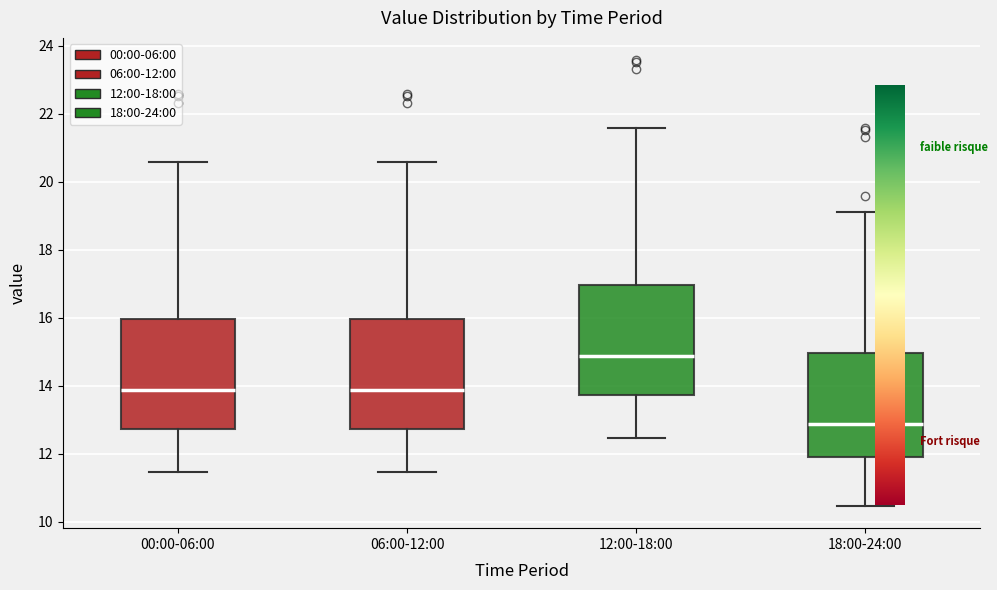

Where does the upper whisker of the box for 12:00-18:00 end on the y-axis? The values are not printed on the chart, so give them approximately, as read against the axis.

21.6